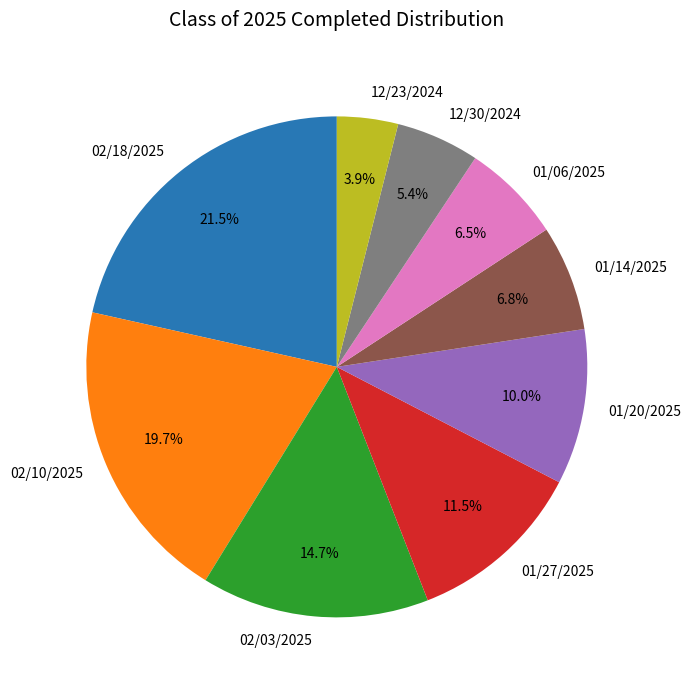

To the nearest percent, what is the difference between the 01/27/2025 and 12/23/2024 slice percentages?

8%